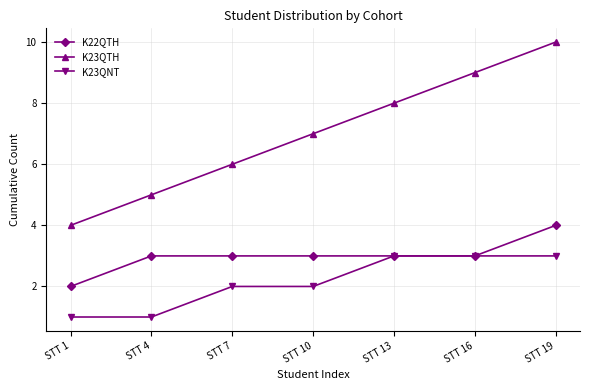

What are all the series names shown in the legend?

K22QTH, K23QTH, K23QNT